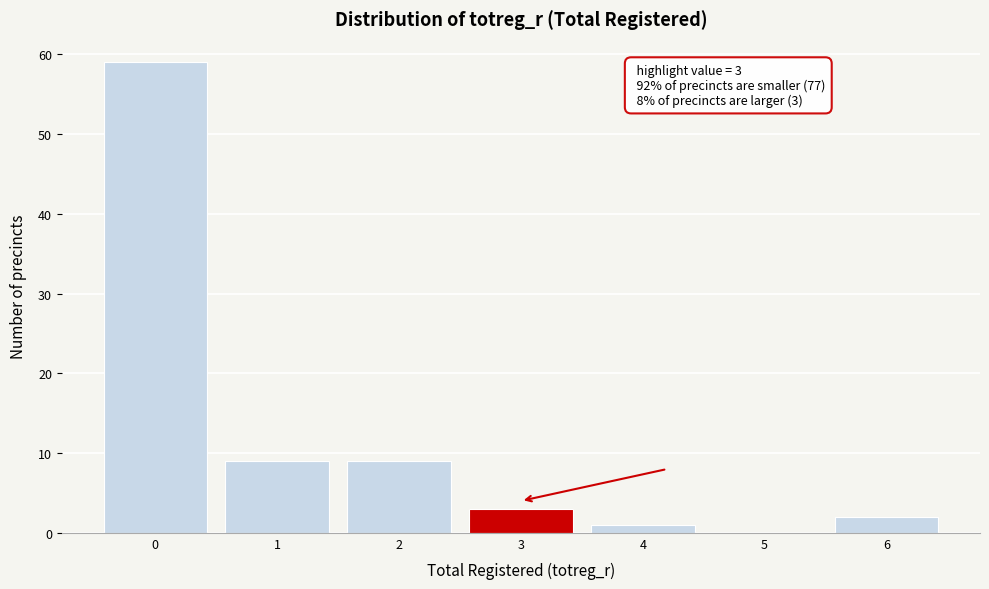

Reading right to left, extract all data points from this chart.

6=2	5=0	4=1	3=3	2=9	1=9	0=59